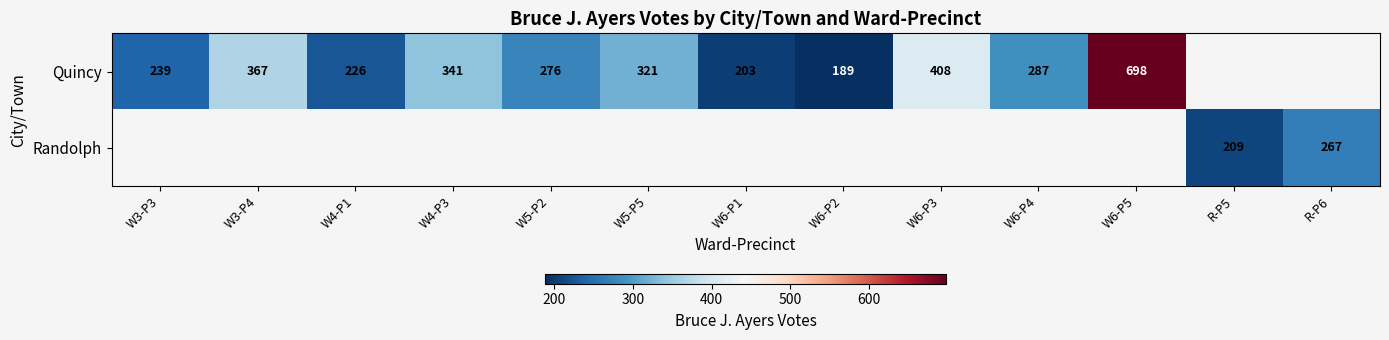

Is it true that Quincy equals 87 at W5-P5?

False